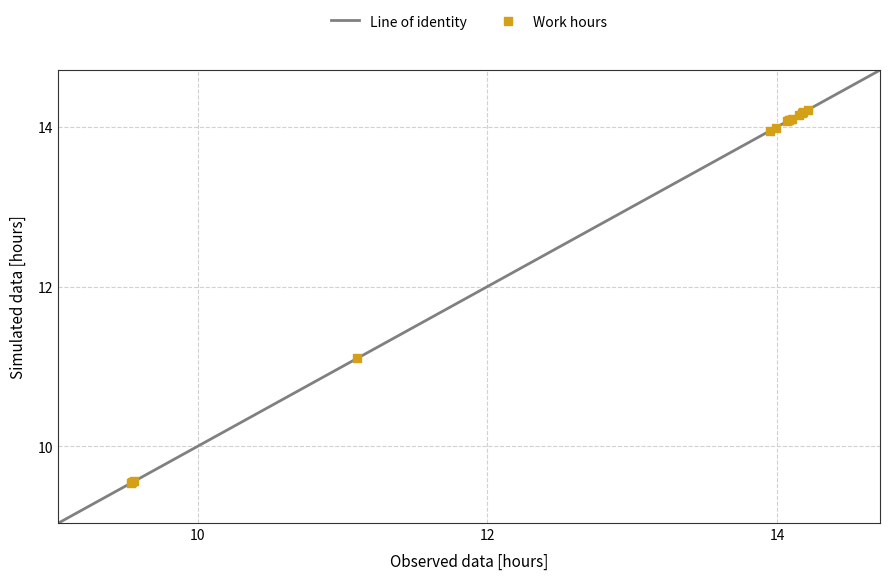

What Y value in the scatter plot is closest to 11?

11.1